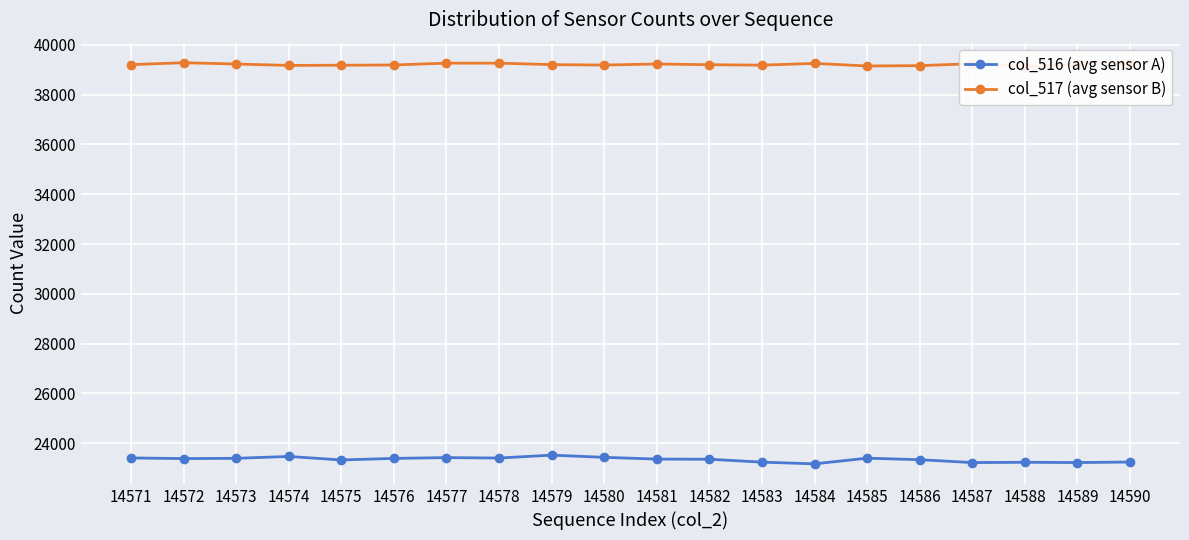

List the labels in order of col_517 (avg sensor B) value, largest first.

14572, 14577, 14578, 14584, 14590, 14587, 14581, 14573, 14589, 14571, 14579, 14582, 14576, 14580, 14583, 14575, 14574, 14586, 14585, 14588